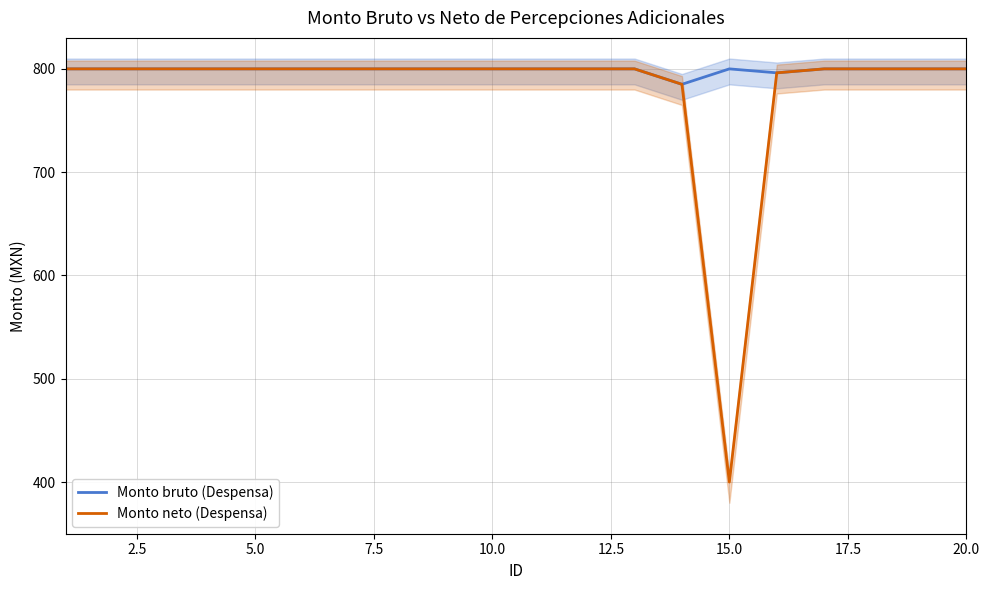

What is the difference between the maximum and second lowest values in the Monto neto (Despensa) series?

14.9